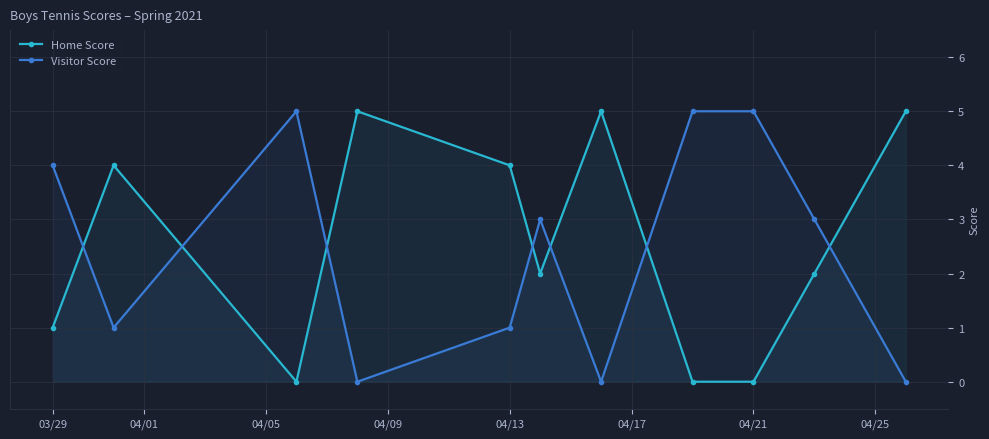

What is the difference between the maximum and second lowest values in the Home Score series?

5